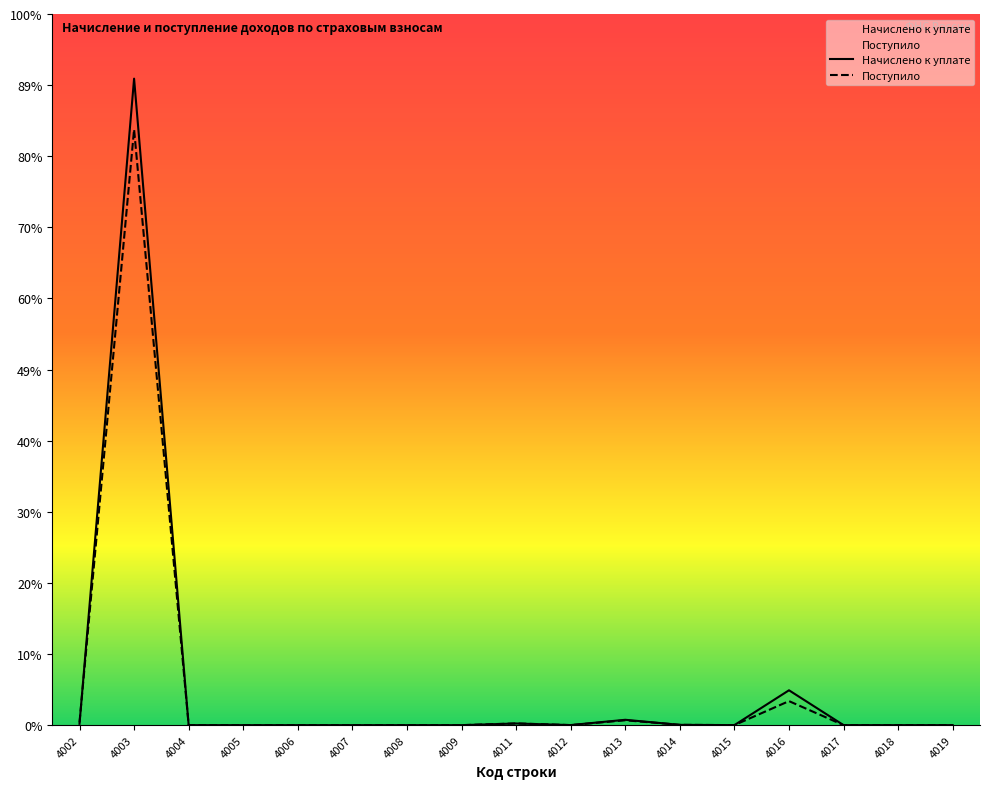

How many data points in Начислено к уплате are above 305?

8